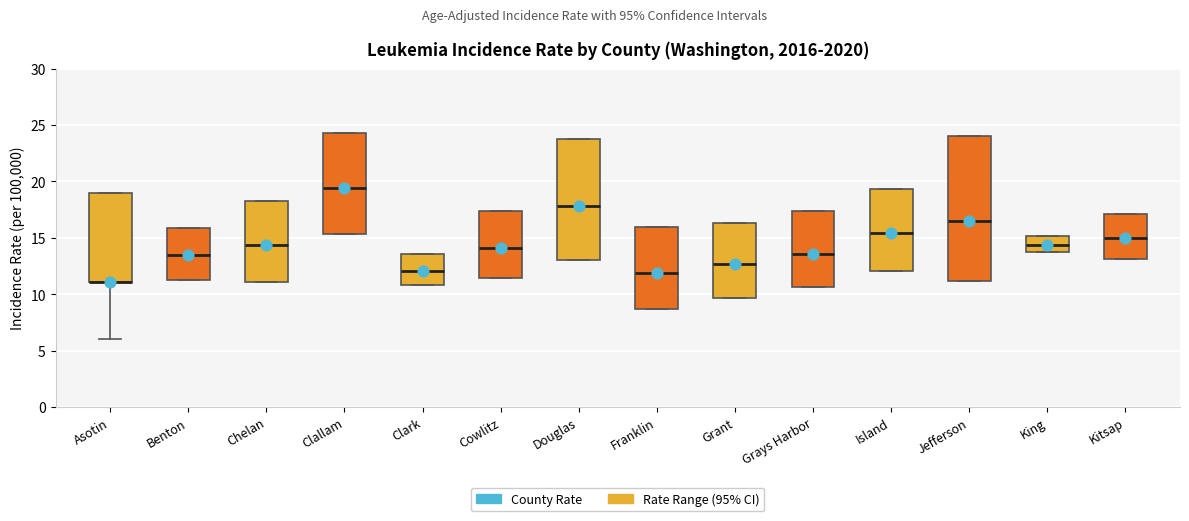

Reading left to right, read every box against the y-axis: the position of its median line, the range the box covers, and the ends of its whiskers. The values are not printed on the chart, so give them approximately, as read against the axis.

Asotin: median 11.0 (drawn on the box's lower edge), box 11.0 to 19.0, whiskers 6.0 to 19.0
Benton: median 13.5, box 11.5 to 16.0, whiskers 11.5 to 16.0
Chelan: median 14.5, box 11.0 to 18.5, whiskers 11.0 to 18.5
Clallam: median 19.5, box 15.5 to 24.5, whiskers 15.5 to 24.5
Clark: median 12.0, box 11.0 to 13.5, whiskers 11.0 to 13.5
Cowlitz: median 14.0, box 11.5 to 17.5, whiskers 11.5 to 17.5
Douglas: median 18.0, box 13.0 to 24.0, whiskers 13.0 to 24.0
Franklin: median 12.0, box 8.5 to 16.0, whiskers 8.5 to 16.0
Grant: median 12.5, box 9.5 to 16.5, whiskers 9.5 to 16.5
Grays Harbor: median 13.5, box 10.5 to 17.5, whiskers 10.5 to 17.5
Island: median 15.5, box 12.0 to 19.5, whiskers 12.0 to 19.5
Jefferson: median 16.5, box 11.0 to 24.0, whiskers 11.0 to 24.0
King: median 14.5, box 13.5 to 15.0, whiskers 13.5 to 15.0
Kitsap: median 15.0, box 13.0 to 17.0, whiskers 13.0 to 17.0